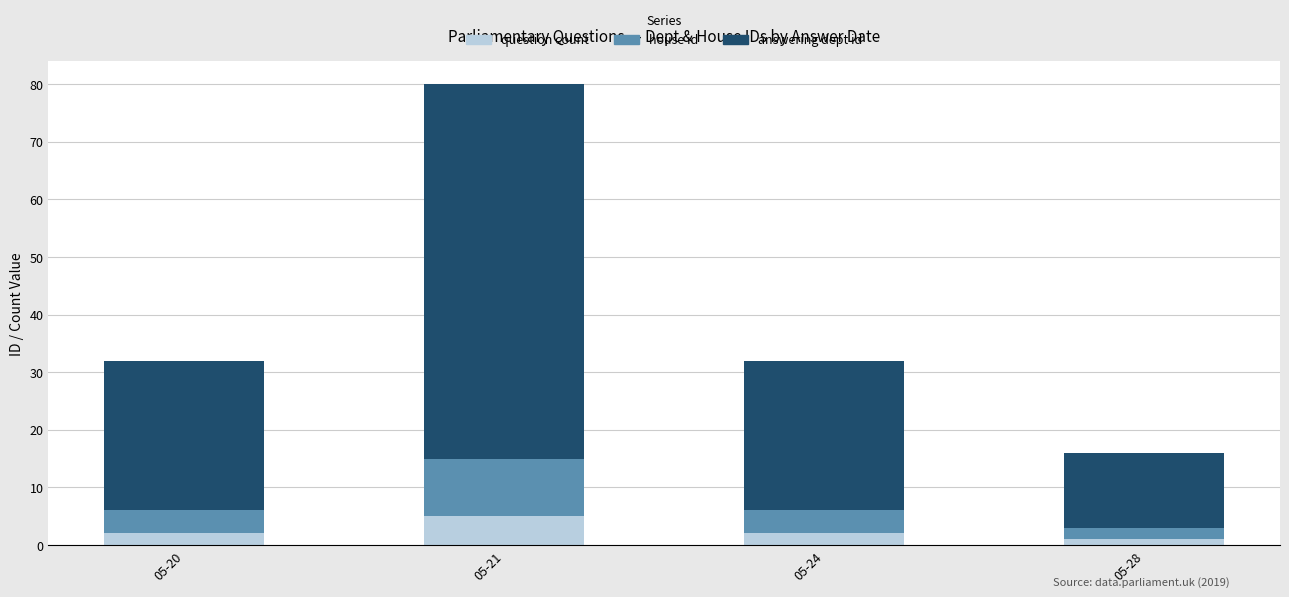

What is the maximum value for question count?

5